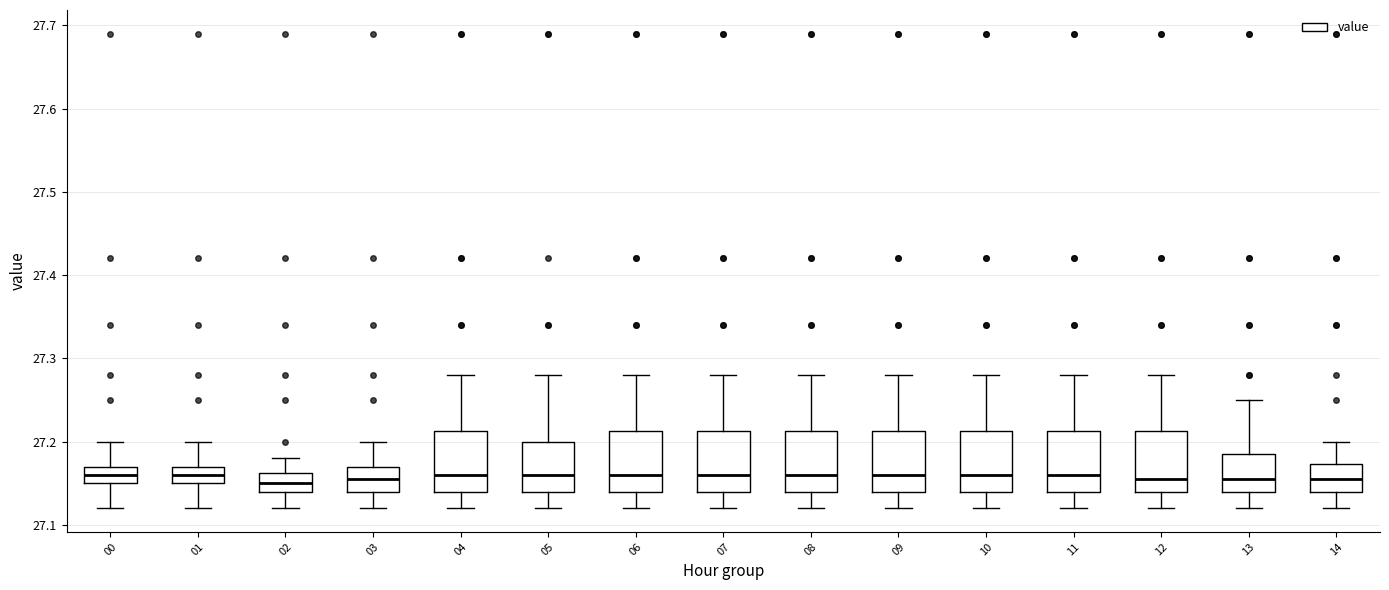

Where does the upper whisker of the box at x = 00 end on the y-axis? The values are not printed on the chart, so give them approximately, as read against the axis.

27.20